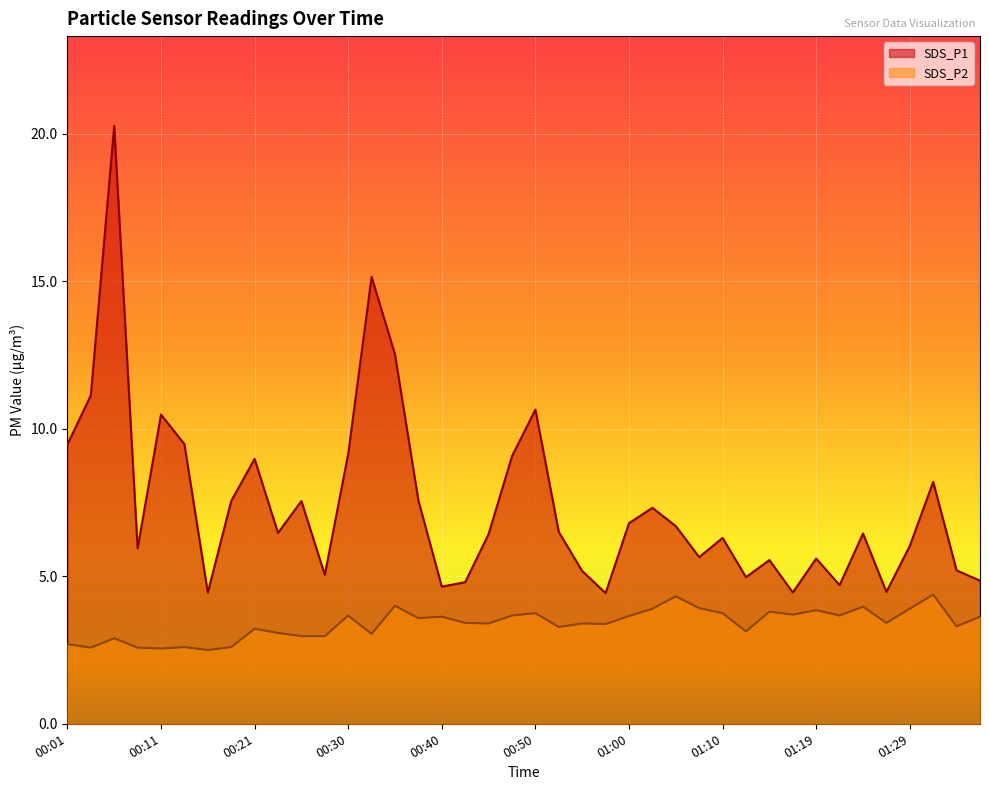

Reading left to right, extract all data points from this chart.

SDS_P1: 9.5	11.1	20.3	6.0	10.5	9.5	4.5	7.5	9.0	6.5	7.5	5.0	9.2	15.2	12.5	7.6	4.7	4.8	6.4	9.1	10.7	6.5	5.2	4.4	6.8	7.3	6.7	5.7	6.3	5.0	5.5	4.5	5.6	4.7	6.5	4.5	6.0	8.2	5.2	4.8
SDS_P2: 2.7	2.6	2.9	2.6	2.5	2.6	2.5	2.6	3.2	3.1	3.0	3.0	3.7	3.0	4.0	3.6	3.6	3.4	3.4	3.7	3.8	3.3	3.4	3.4	3.6	3.9	4.3	3.9	3.8	3.1	3.8	3.7	3.9	3.7	4.0	3.4	3.9	4.4	3.3	3.6